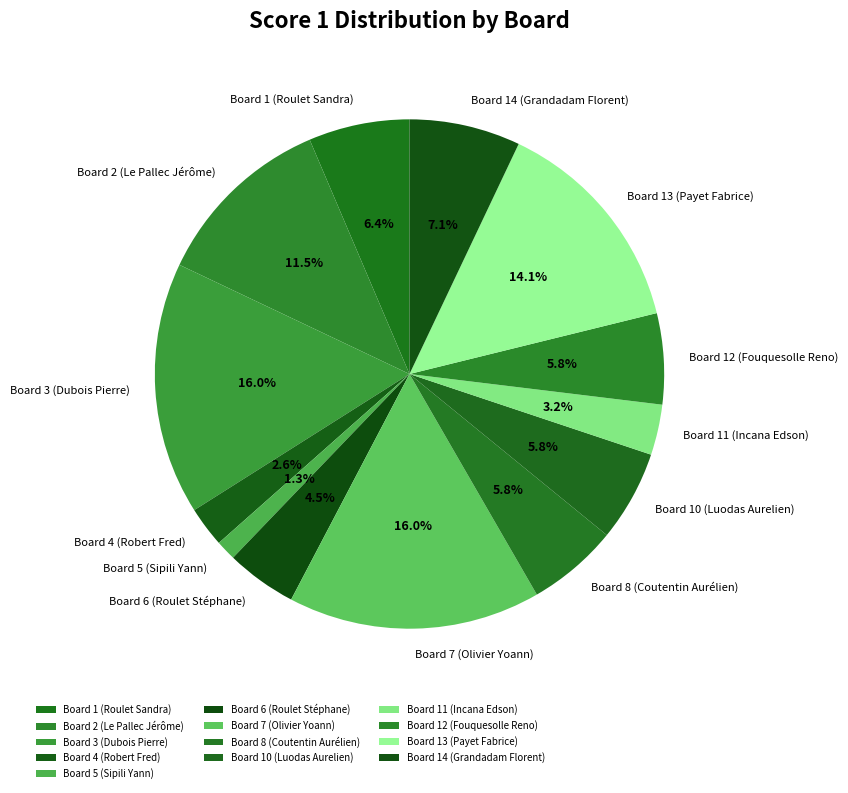

To the nearest percent, what is the combined percentage of Board 1 (Roulet Sandra) and Board 6 (Roulet Stéphane)?

11%